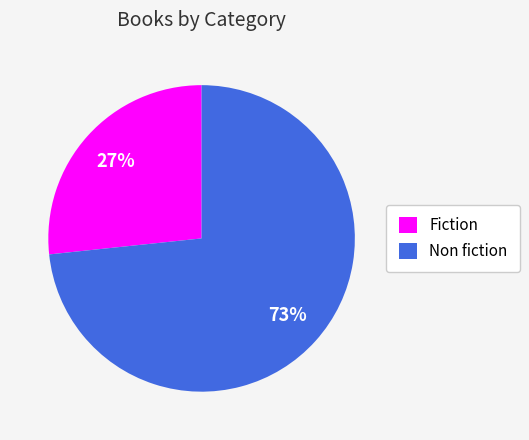

Does any single category account for the majority?

Yes